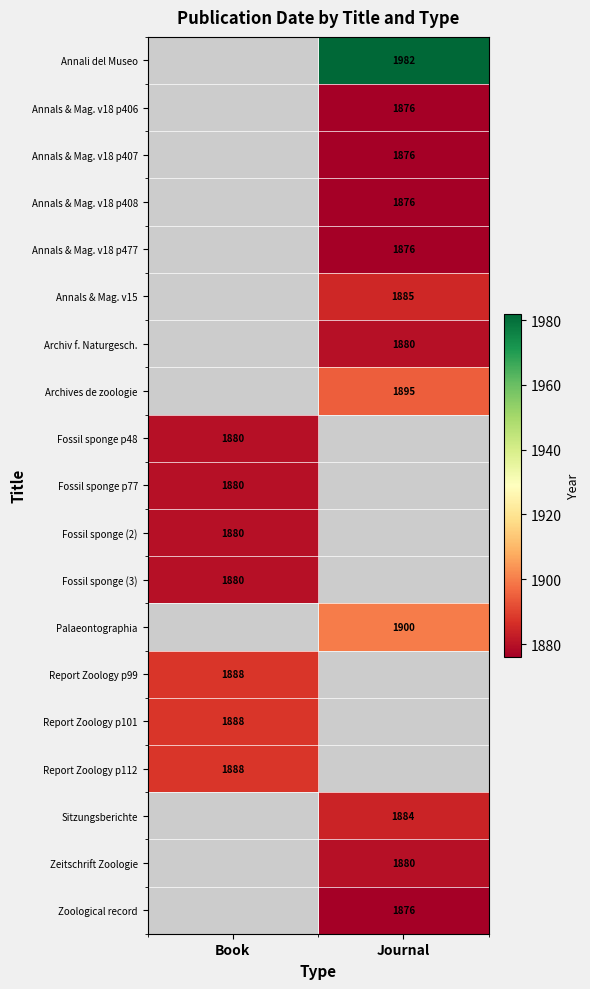

How many categories are shown in the chart?

2